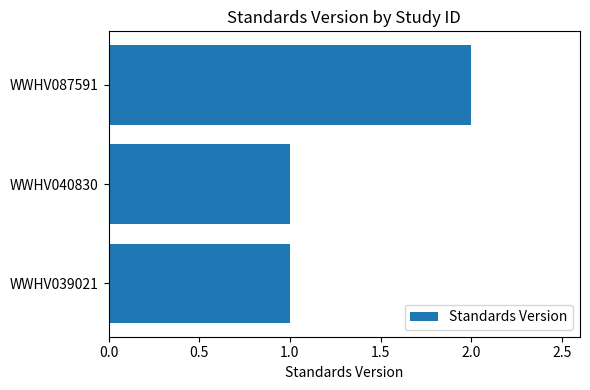

Which has a higher value, WWHV087591 or WWHV040830?

WWHV087591